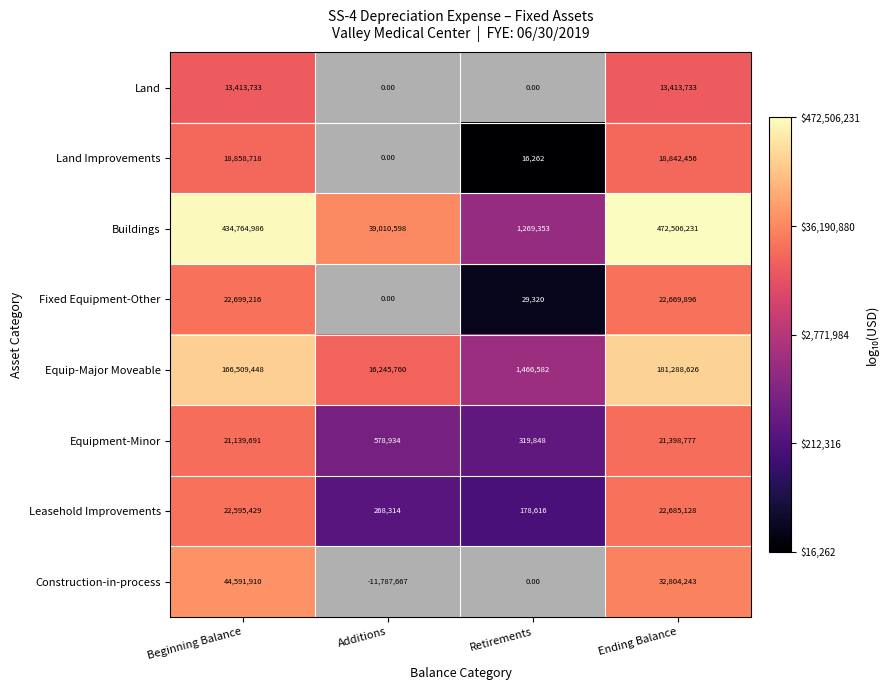

At which label is Equipment-Minor closest to 10859312?

Additions